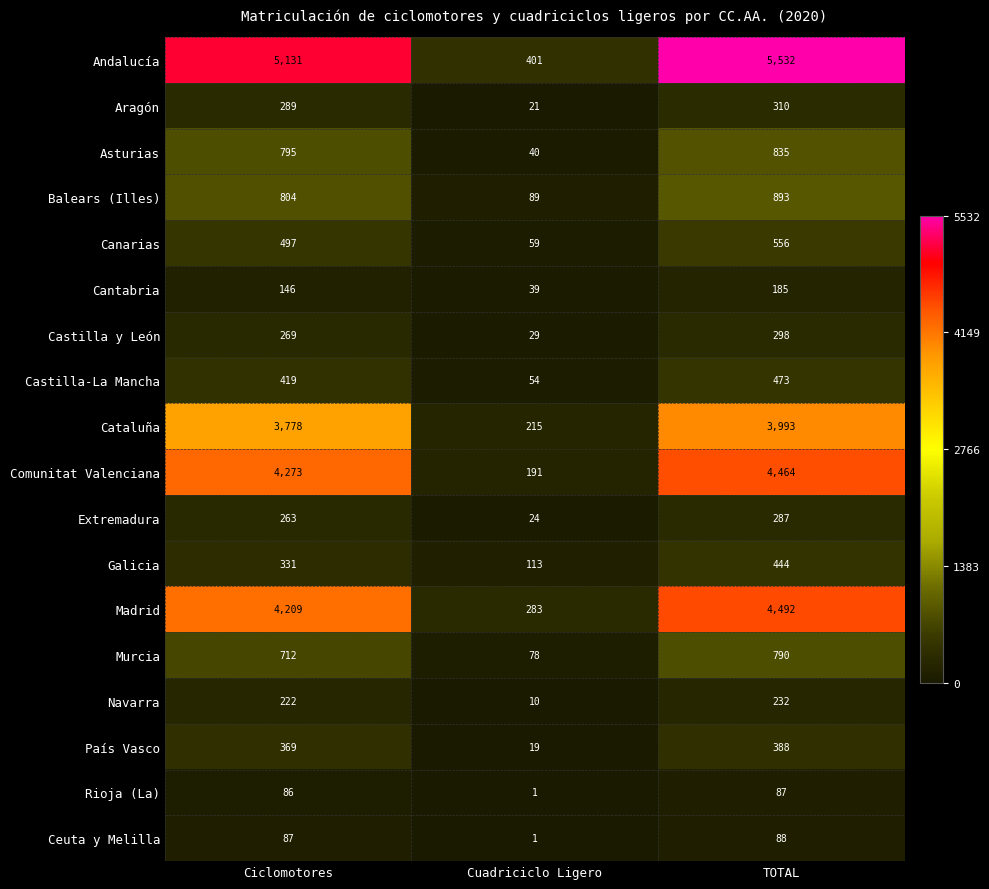

What is the approximate value of Galicia at Ciclomotores, to the nearest 50?

350